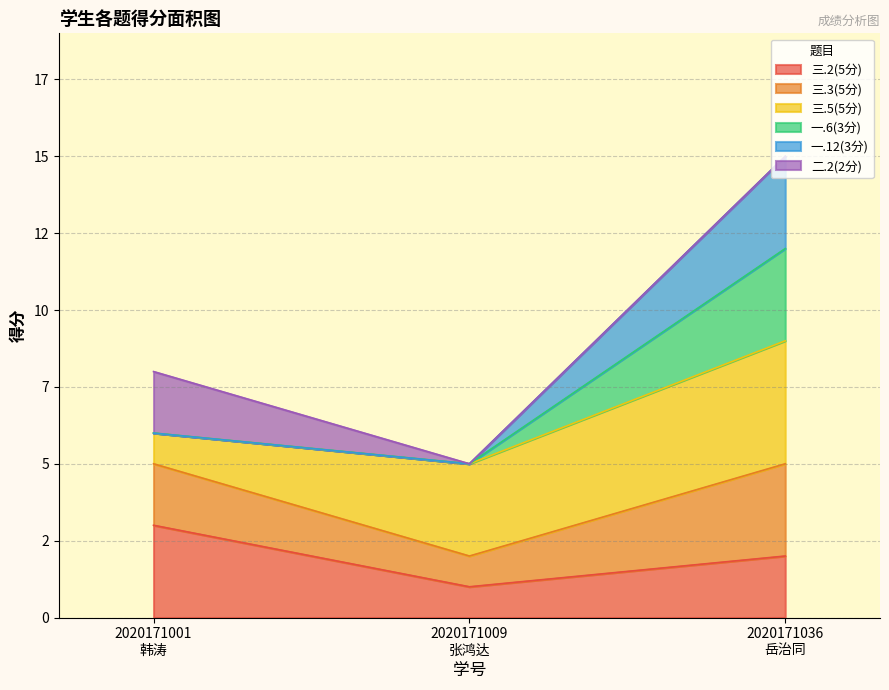

At which label does 一.12(3分) first exceed 6?

2020171036
岳治同